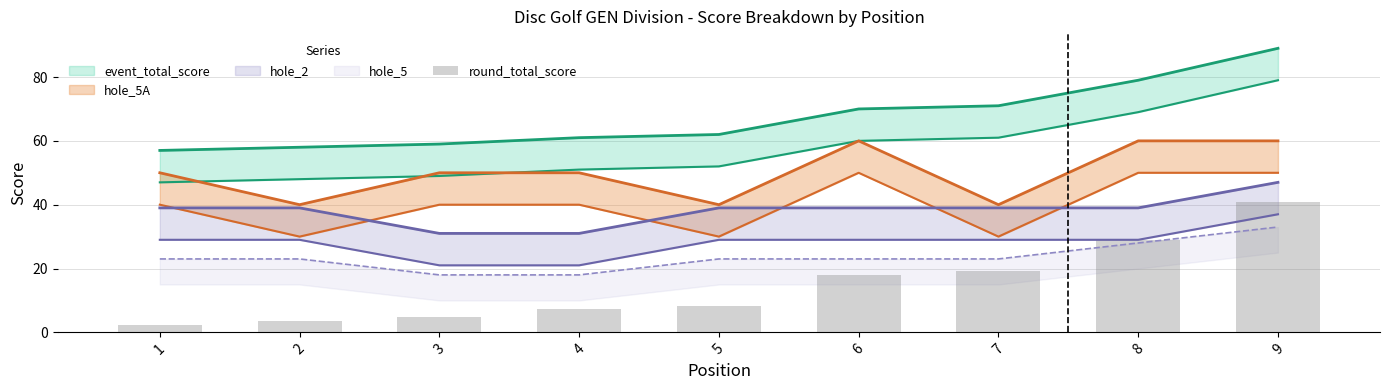

Which label corresponds to the largest value in the chart?

9